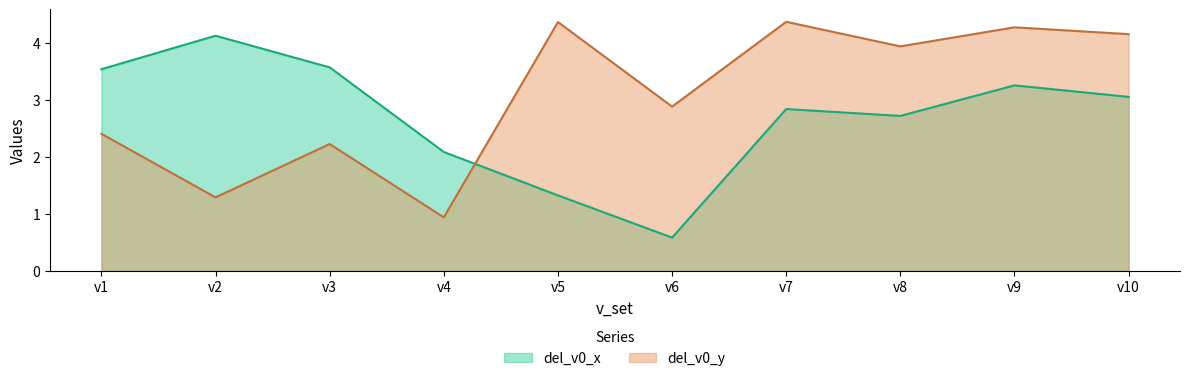

Reading right to left, transcribe all the data shown in this chart.

del_v0_x: v10=3.1	v9=3.3	v8=2.7	v7=2.8	v6=0.6	v5=1.3	v4=2.1	v3=3.6	v2=4.1	v1=3.5
del_v0_y: v10=4.2	v9=4.3	v8=3.9	v7=4.4	v6=2.9	v5=4.4	v4=0.9	v3=2.2	v2=1.3	v1=2.4